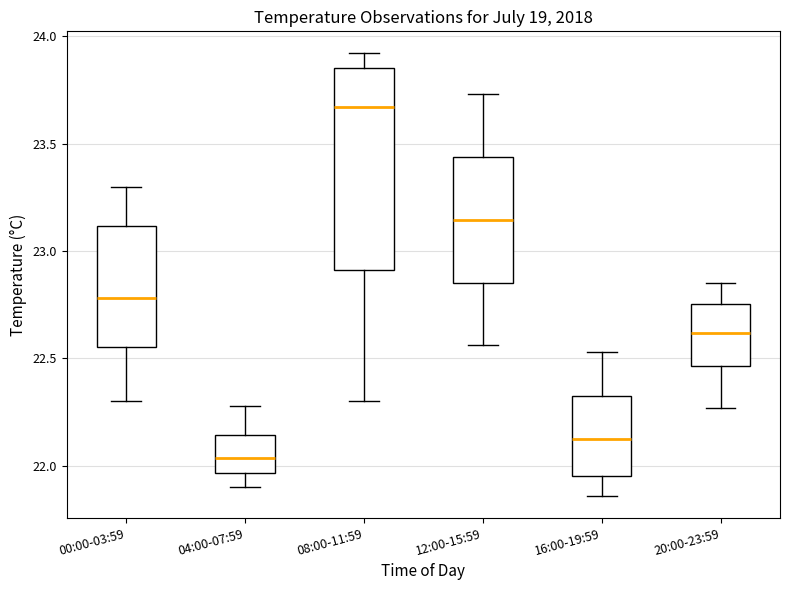

Which box is the tallest, from its lower edge to its upper edge?

08:00-11:59